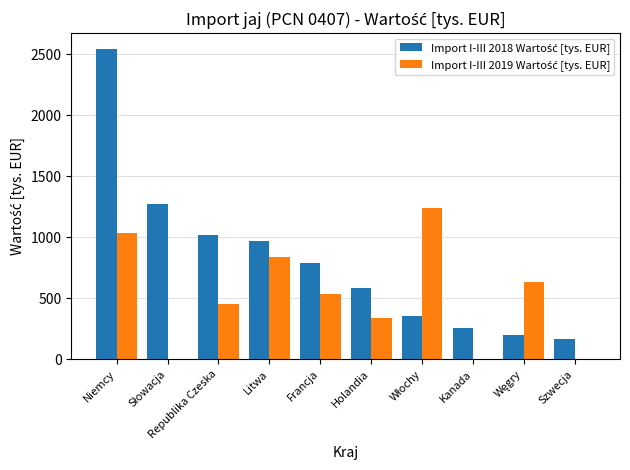

At which category does the chart reach its peak across all series?

Niemcy